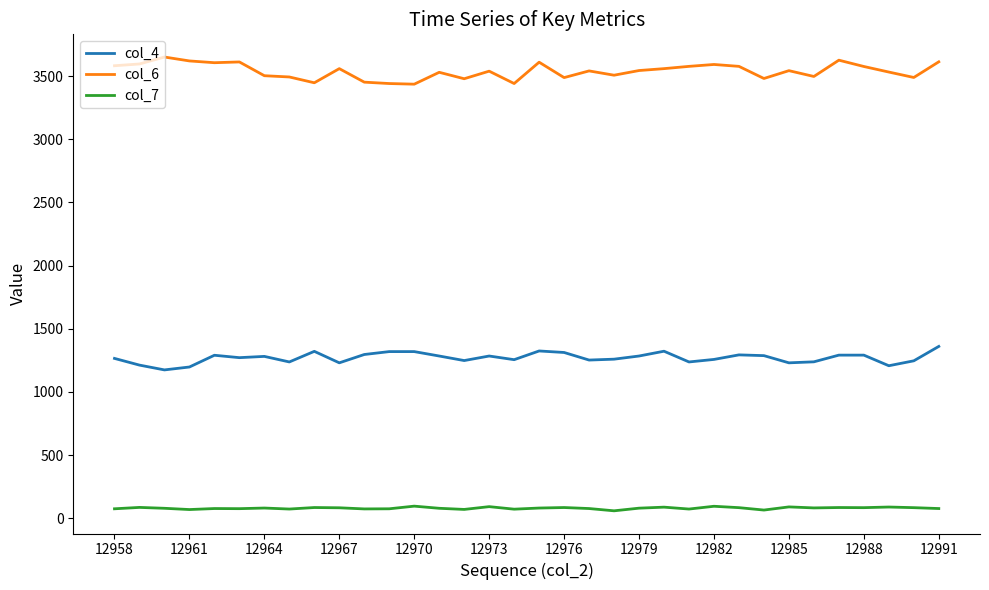

Rank the series by their average value, from highest to lowest.

col_6, col_4, col_7